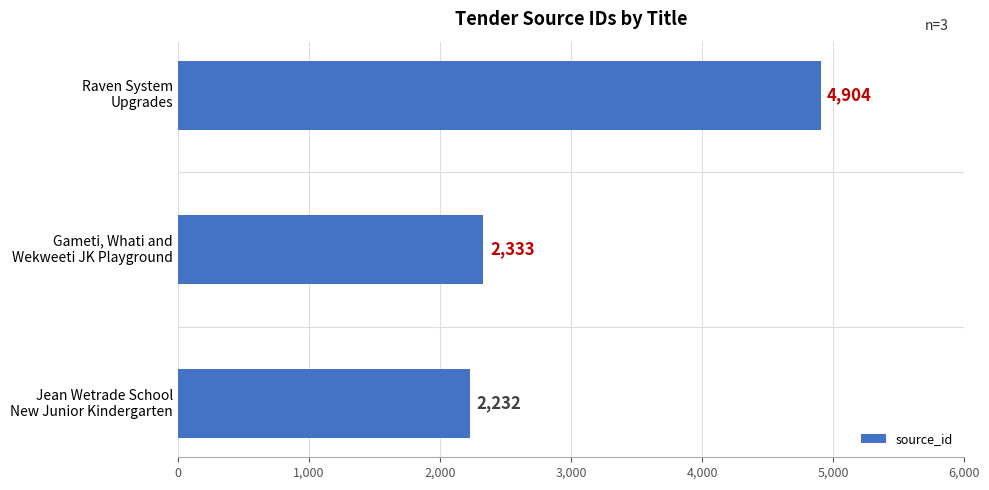

At which category does the chart reach its minimum across all series?

Jean Wetrade School
New Junior Kindergarten